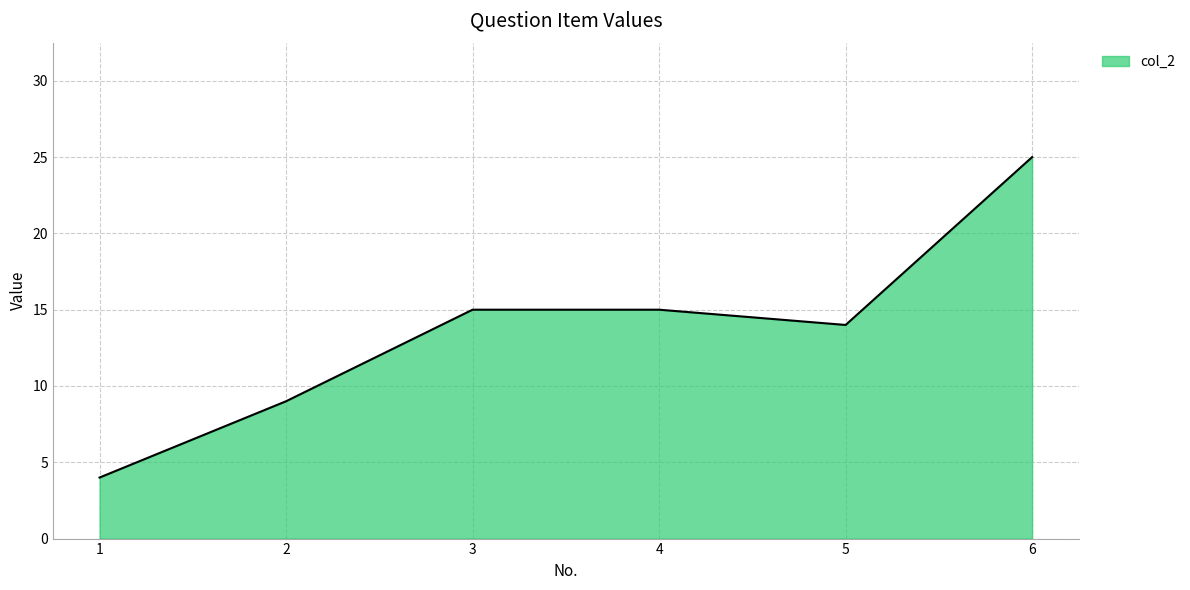

Approximately how many times larger is the value at 2 compared to 3?

0.6